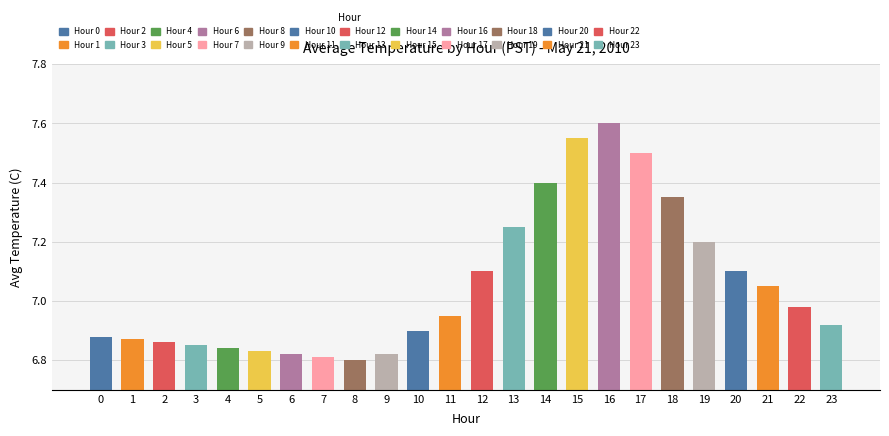

What is the greatest value displayed?

7.6